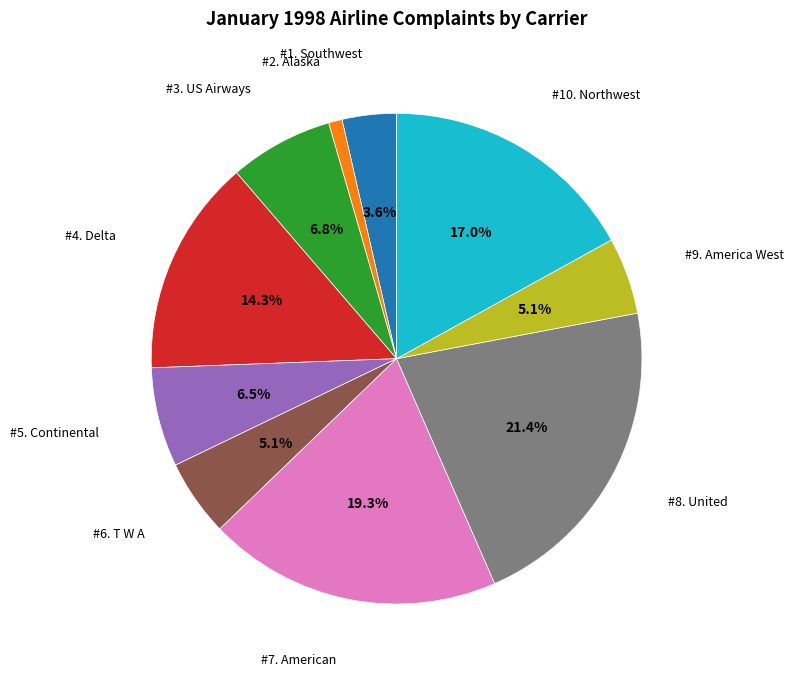

Is there any slice that represents more than half of the pie?

No